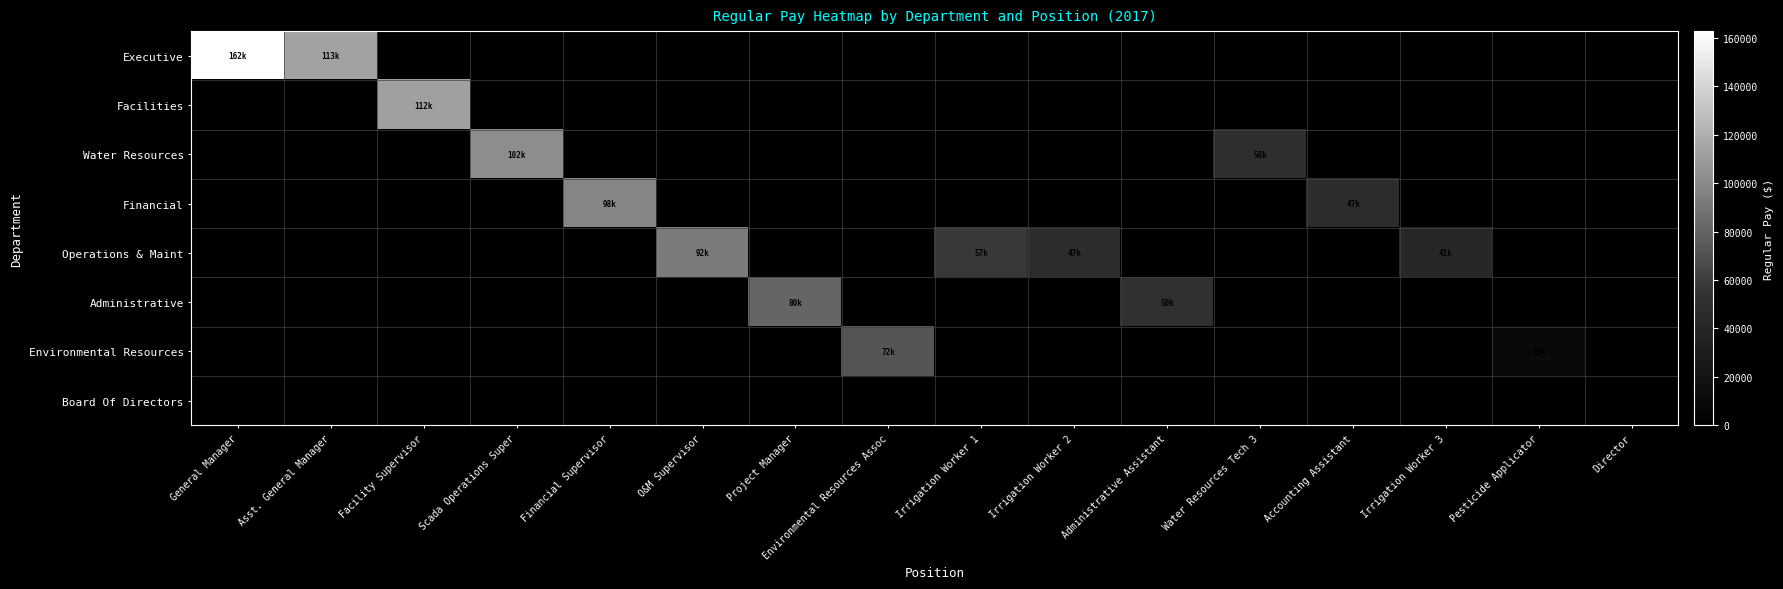

At General Manager, list the series in order from largest to smallest.

Executive, Facilities, Water Resources, Financial, Operations & Maint, Administrative, Environmental Resources, Board Of Directors